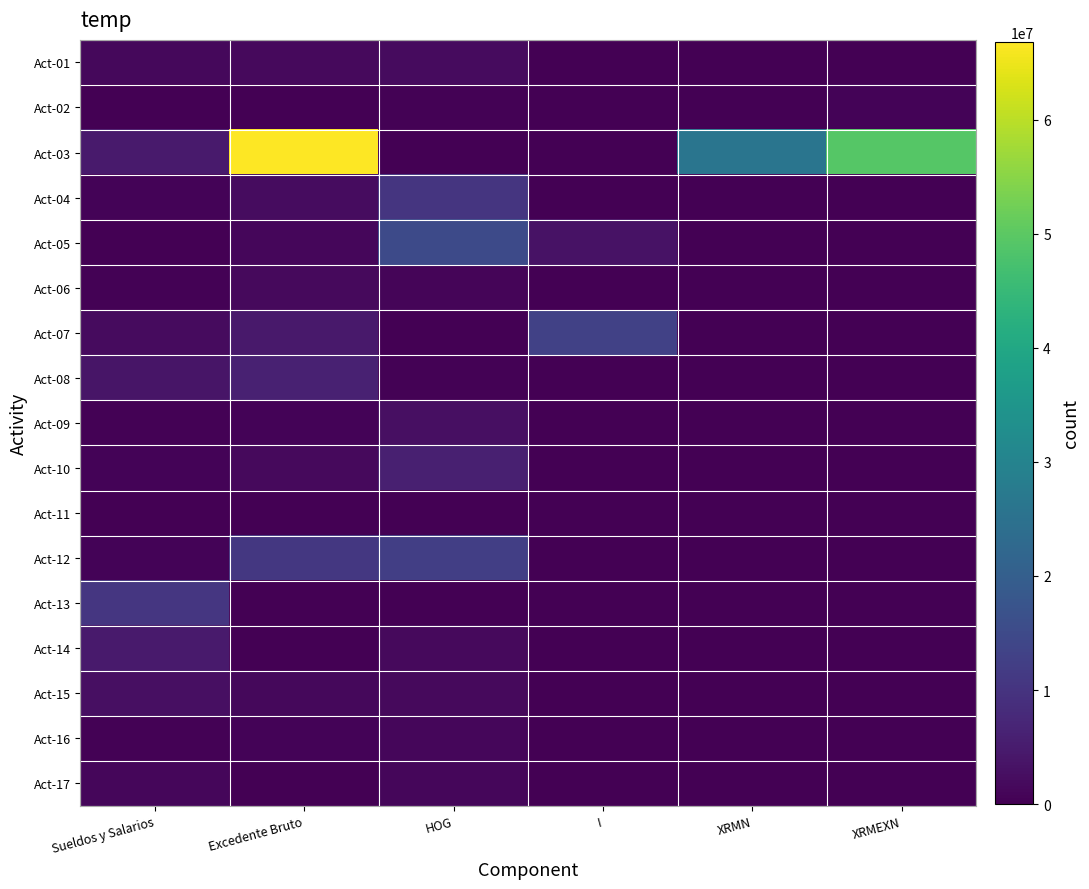

Rank the series at I from highest to lowest value.

Act-07, Act-05, Act-01, Act-16, Act-02, Act-03, Act-04, Act-06, Act-08, Act-09, Act-10, Act-11, Act-12, Act-13, Act-14, Act-15, Act-17